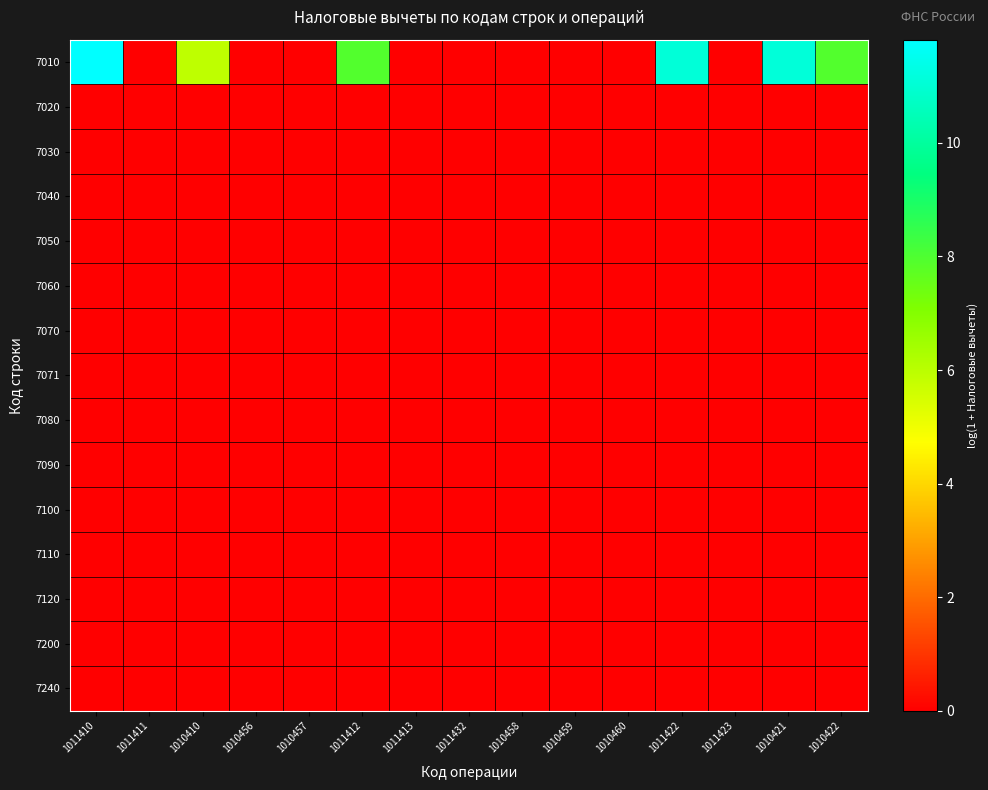

Reading right to left, extract all data points from this chart.

7010: 1010422=7.9	1010421=11.1	1011423=0.0	1011422=11.1	1010460=0.0	1010459=0.0	1010458=0.0	1011432=0.0	1011413=0.0	1011412=7.9	1010457=0.0	1010456=0.0	1010410=5.9	1011411=0.0	1011410=11.8
7020: 1010422=0.0	1010421=0.0	1011423=0.0	1011422=0.0	1010460=0.0	1010459=0.0	1010458=0.0	1011432=0.0	1011413=0.0	1011412=0.0	1010457=0.0	1010456=0.0	1010410=0.0	1011411=0.0	1011410=0.0
7030: 1010422=0.0	1010421=0.0	1011423=0.0	1011422=0.0	1010460=0.0	1010459=0.0	1010458=0.0	1011432=0.0	1011413=0.0	1011412=0.0	1010457=0.0	1010456=0.0	1010410=0.0	1011411=0.0	1011410=0.0
7040: 1010422=0.0	1010421=0.0	1011423=0.0	1011422=0.0	1010460=0.0	1010459=0.0	1010458=0.0	1011432=0.0	1011413=0.0	1011412=0.0	1010457=0.0	1010456=0.0	1010410=0.0	1011411=0.0	1011410=0.0
7050: 1010422=0.0	1010421=0.0	1011423=0.0	1011422=0.0	1010460=0.0	1010459=0.0	1010458=0.0	1011432=0.0	1011413=0.0	1011412=0.0	1010457=0.0	1010456=0.0	1010410=0.0	1011411=0.0	1011410=0.0
7060: 1010422=0.0	1010421=0.0	1011423=0.0	1011422=0.0	1010460=0.0	1010459=0.0	1010458=0.0	1011432=0.0	1011413=0.0	1011412=0.0	1010457=0.0	1010456=0.0	1010410=0.0	1011411=0.0	1011410=0.0
7070: 1010422=0.0	1010421=0.0	1011423=0.0	1011422=0.0	1010460=0.0	1010459=0.0	1010458=0.0	1011432=0.0	1011413=0.0	1011412=0.0	1010457=0.0	1010456=0.0	1010410=0.0	1011411=0.0	1011410=0.0
7071: 1010422=0.0	1010421=0.0	1011423=0.0	1011422=0.0	1010460=0.0	1010459=0.0	1010458=0.0	1011432=0.0	1011413=0.0	1011412=0.0	1010457=0.0	1010456=0.0	1010410=0.0	1011411=0.0	1011410=0.0
7080: 1010422=0.0	1010421=0.0	1011423=0.0	1011422=0.0	1010460=0.0	1010459=0.0	1010458=0.0	1011432=0.0	1011413=0.0	1011412=0.0	1010457=0.0	1010456=0.0	1010410=0.0	1011411=0.0	1011410=0.0
7090: 1010422=0.0	1010421=0.0	1011423=0.0	1011422=0.0	1010460=0.0	1010459=0.0	1010458=0.0	1011432=0.0	1011413=0.0	1011412=0.0	1010457=0.0	1010456=0.0	1010410=0.0	1011411=0.0	1011410=0.0
7100: 1010422=0.0	1010421=0.0	1011423=0.0	1011422=0.0	1010460=0.0	1010459=0.0	1010458=0.0	1011432=0.0	1011413=0.0	1011412=0.0	1010457=0.0	1010456=0.0	1010410=0.0	1011411=0.0	1011410=0.0
7110: 1010422=0.0	1010421=0.0	1011423=0.0	1011422=0.0	1010460=0.0	1010459=0.0	1010458=0.0	1011432=0.0	1011413=0.0	1011412=0.0	1010457=0.0	1010456=0.0	1010410=0.0	1011411=0.0	1011410=0.0
7120: 1010422=0.0	1010421=0.0	1011423=0.0	1011422=0.0	1010460=0.0	1010459=0.0	1010458=0.0	1011432=0.0	1011413=0.0	1011412=0.0	1010457=0.0	1010456=0.0	1010410=0.0	1011411=0.0	1011410=0.0
7200: 1010422=0.0	1010421=0.0	1011423=0.0	1011422=0.0	1010460=0.0	1010459=0.0	1010458=0.0	1011432=0.0	1011413=0.0	1011412=0.0	1010457=0.0	1010456=0.0	1010410=0.0	1011411=0.0	1011410=0.0
7240: 1010422=0.0	1010421=0.0	1011423=0.0	1011422=0.0	1010460=0.0	1010459=0.0	1010458=0.0	1011432=0.0	1011413=0.0	1011412=0.0	1010457=0.0	1010456=0.0	1010410=0.0	1011411=0.0	1011410=0.0